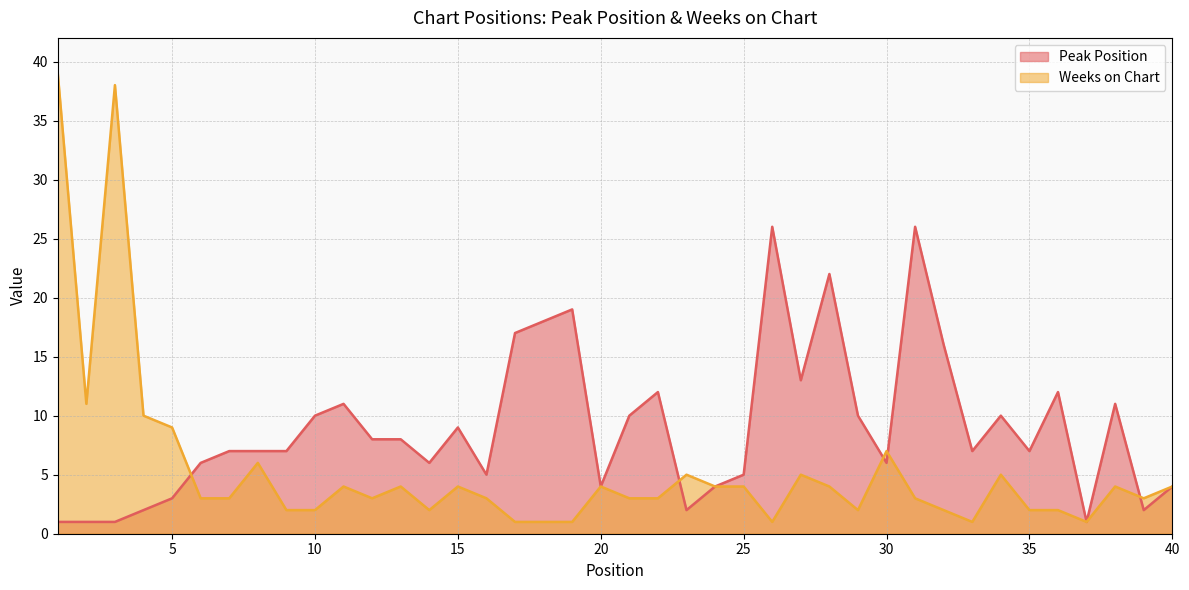

What are all the series names shown in the legend?

Peak Position, Weeks on Chart